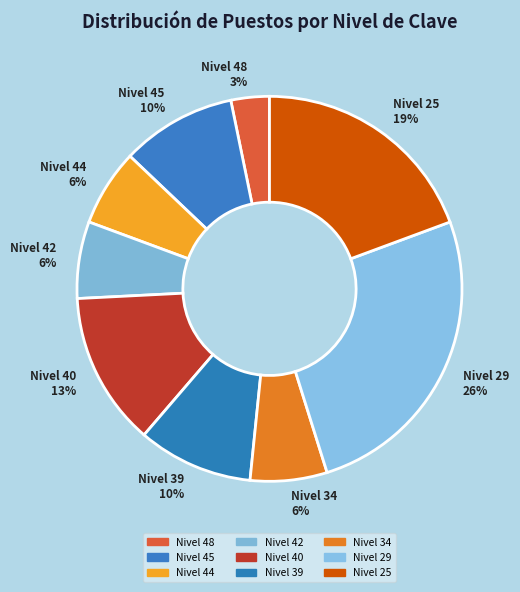

Which slice is the largest?

Nivel 29